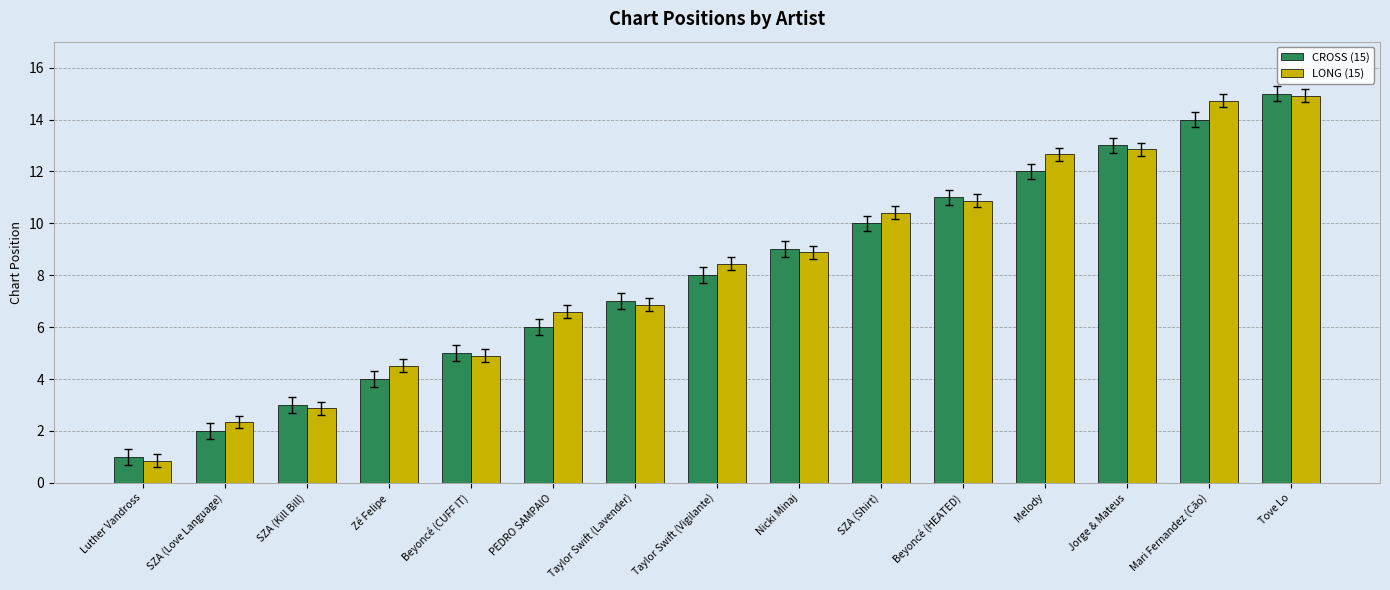

How many bars are there in total?

30